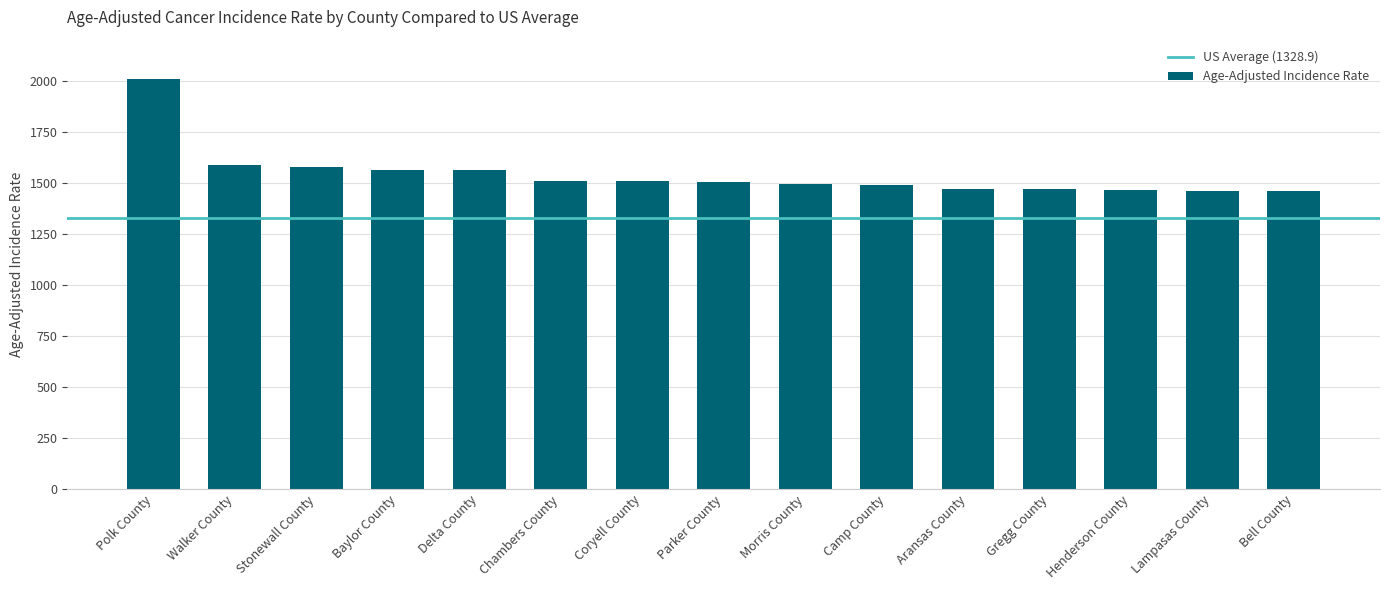

The value at Henderson County is 1464.6. True or false?

True